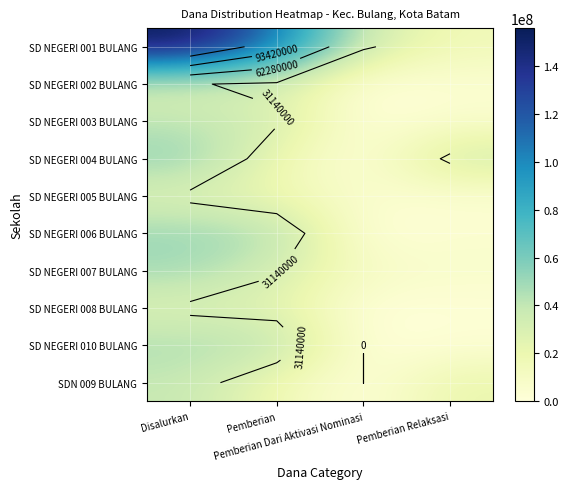

At Disalurkan, list the series in order from largest to smallest.

SD NEGERI 001 BULANG, SD NEGERI 004 BULANG, SD NEGERI 006 BULANG, SD NEGERI 007 BULANG, SD NEGERI 010 BULANG, SD NEGERI 003 BULANG, SDN 009 BULANG, SD NEGERI 002 BULANG, SD NEGERI 008 BULANG, SD NEGERI 005 BULANG